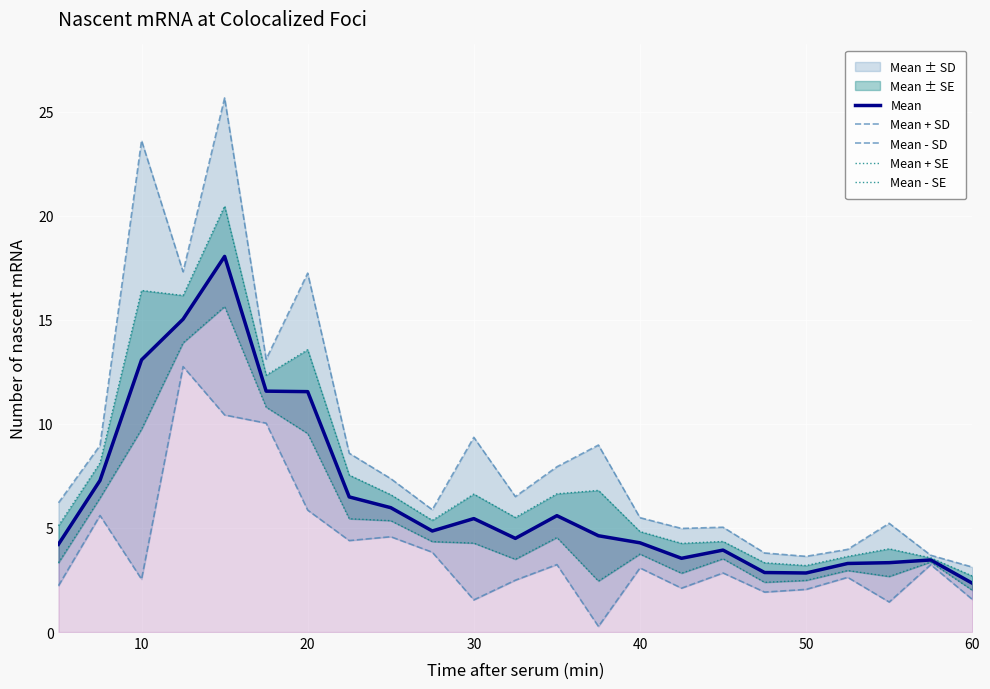

Is it true that Mean equals 2.6 at 20?

False